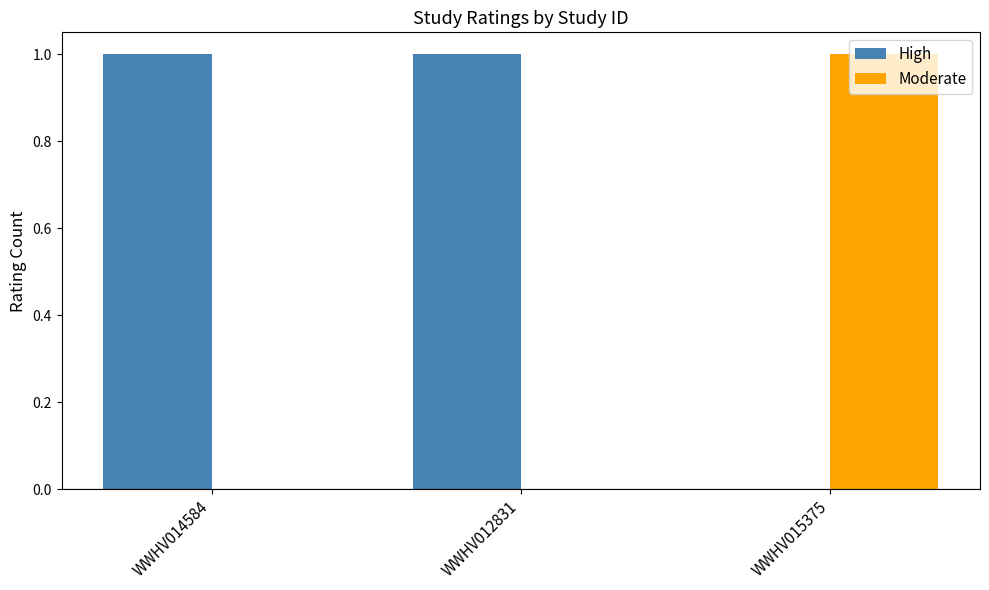

What are all the series names shown in the legend?

High, Moderate